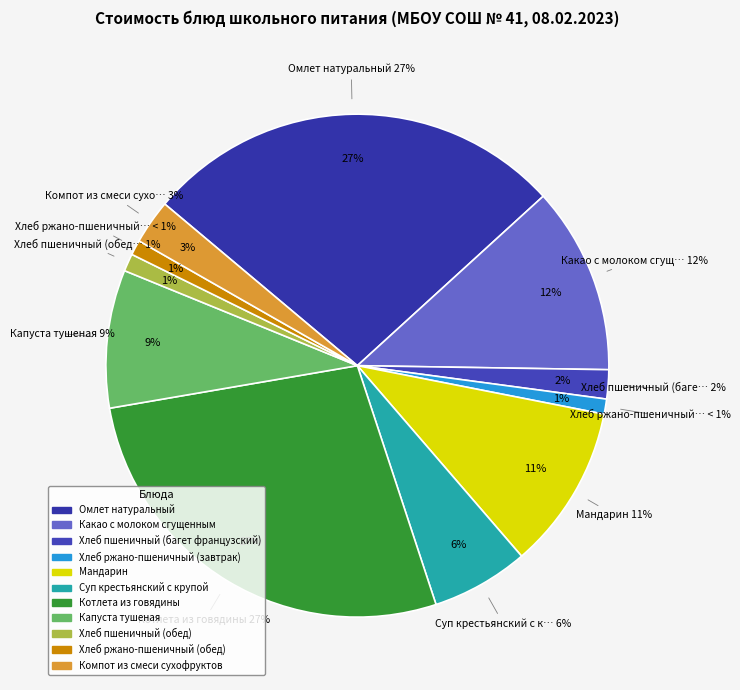

Rank the categories by value from highest to lowest.

Котлета из говядины, Омлет натуральный, Какао с молоком сгущенным, Мандарин, Капуста тушеная, Суп крестьянский с крупой, Компот из смеси сухофруктов, Хлеб пшеничный (багет французский), Хлеб пшеничный (обед), Хлеб ржано-пшеничный (завтрак), Хлеб ржано-пшеничный (обед)